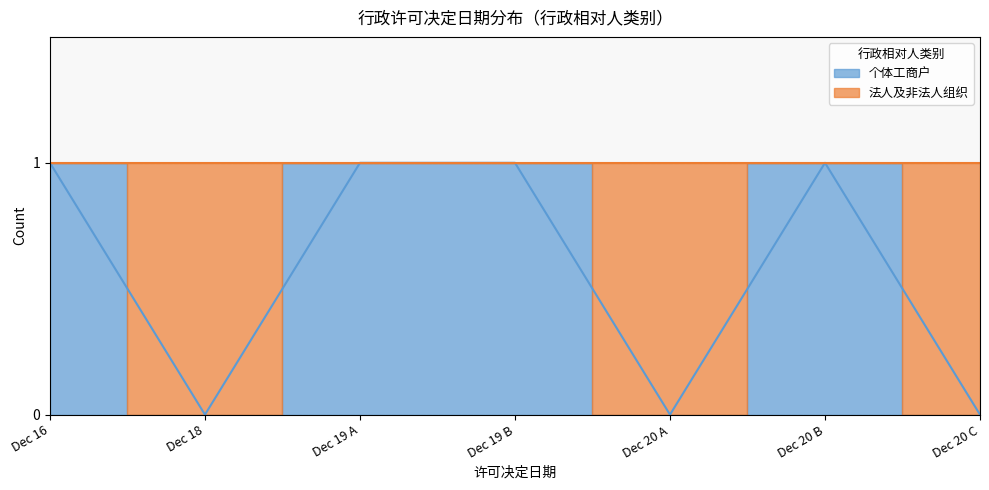

What is the sum of the values at Dec 20 A and Dec 20 B?

1